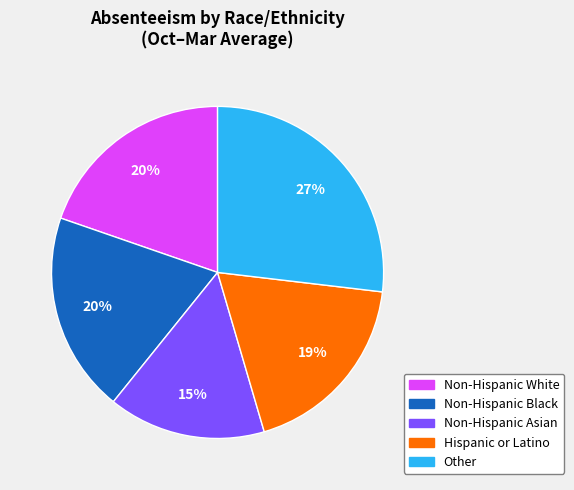

How many segments does this pie chart have?

5